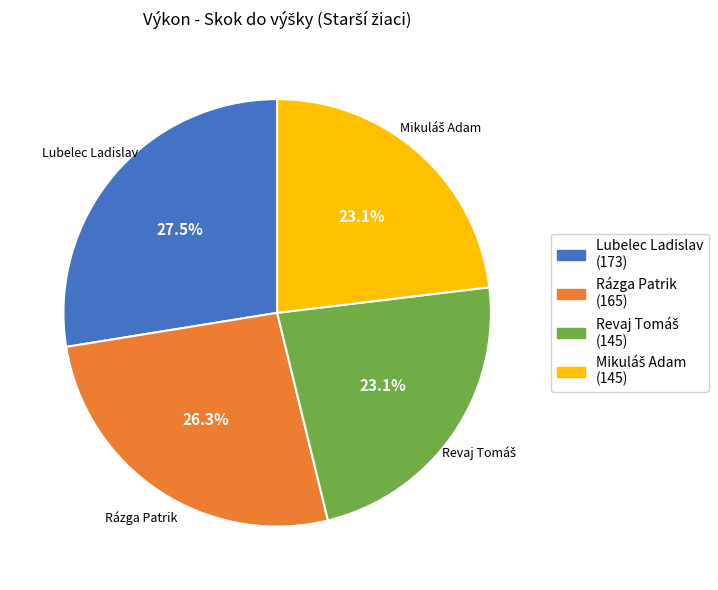

Which slice is the largest?

Lubelec Ladislav